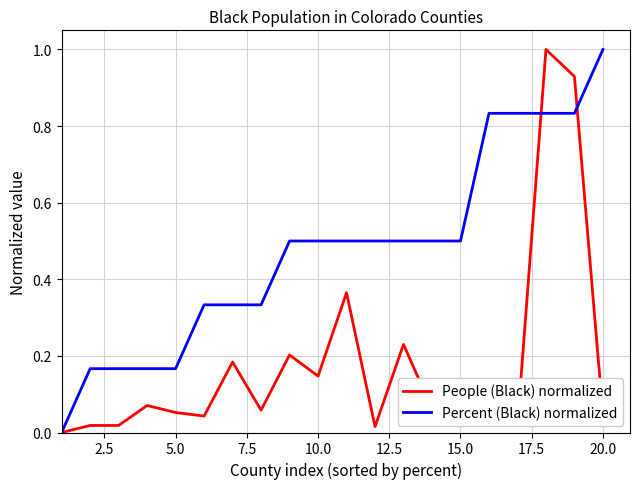

What is the highest value of the Percent (Black) normalized series?

1.0